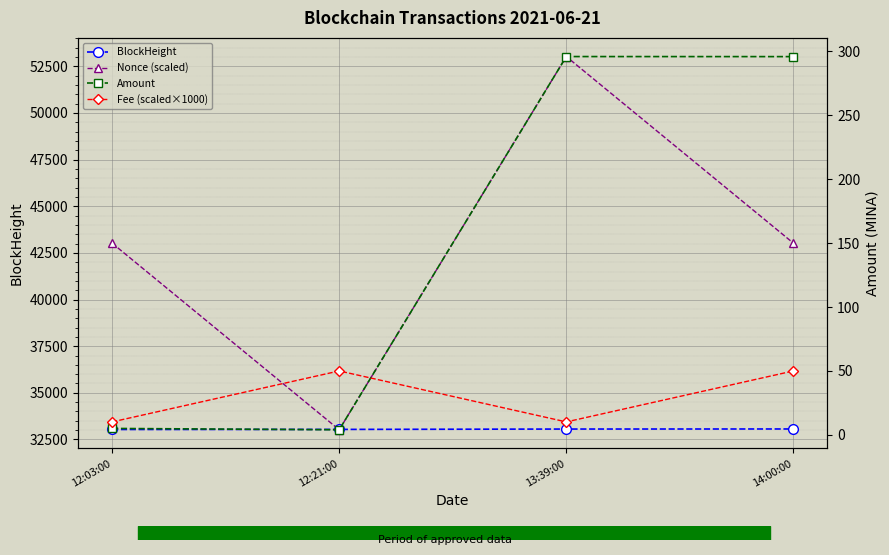

Which category has the highest value across all series?

13:39:00